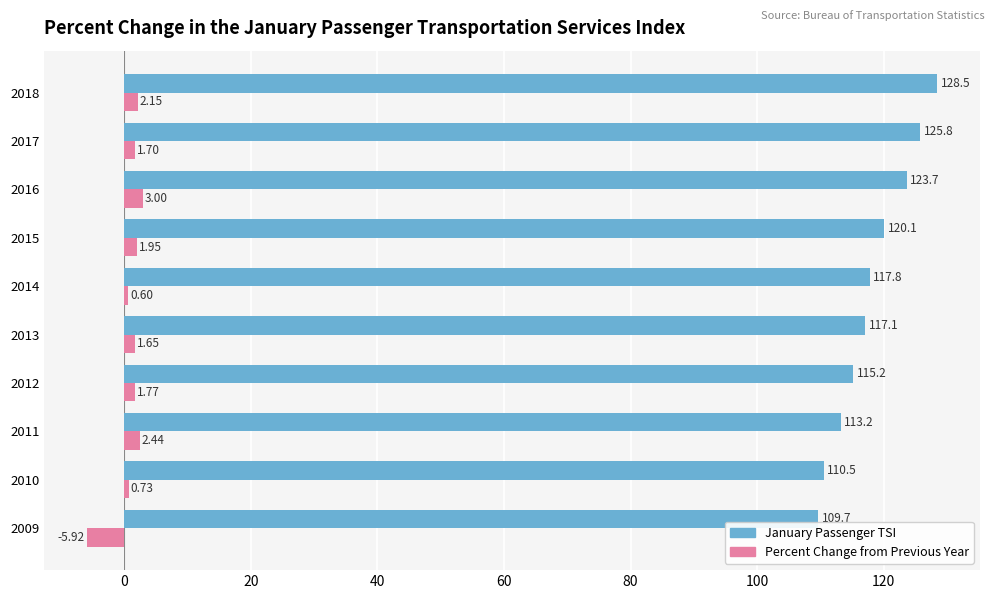

Rank the series by their average value, from highest to lowest.

January Passenger TSI, Percent Change from Previous Year